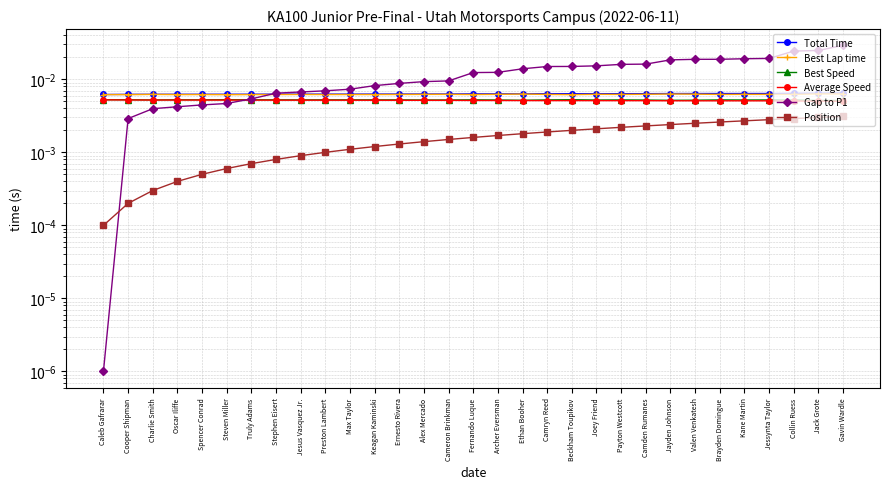

True or false: Gap to P1 and Best Lap time cross at least once.

True